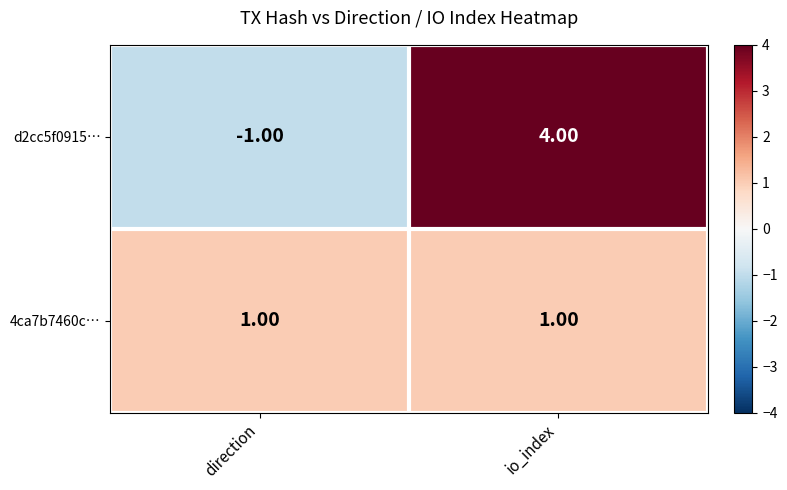

What is the sum of the d2cc5f0915… values at direction and io_index?

3